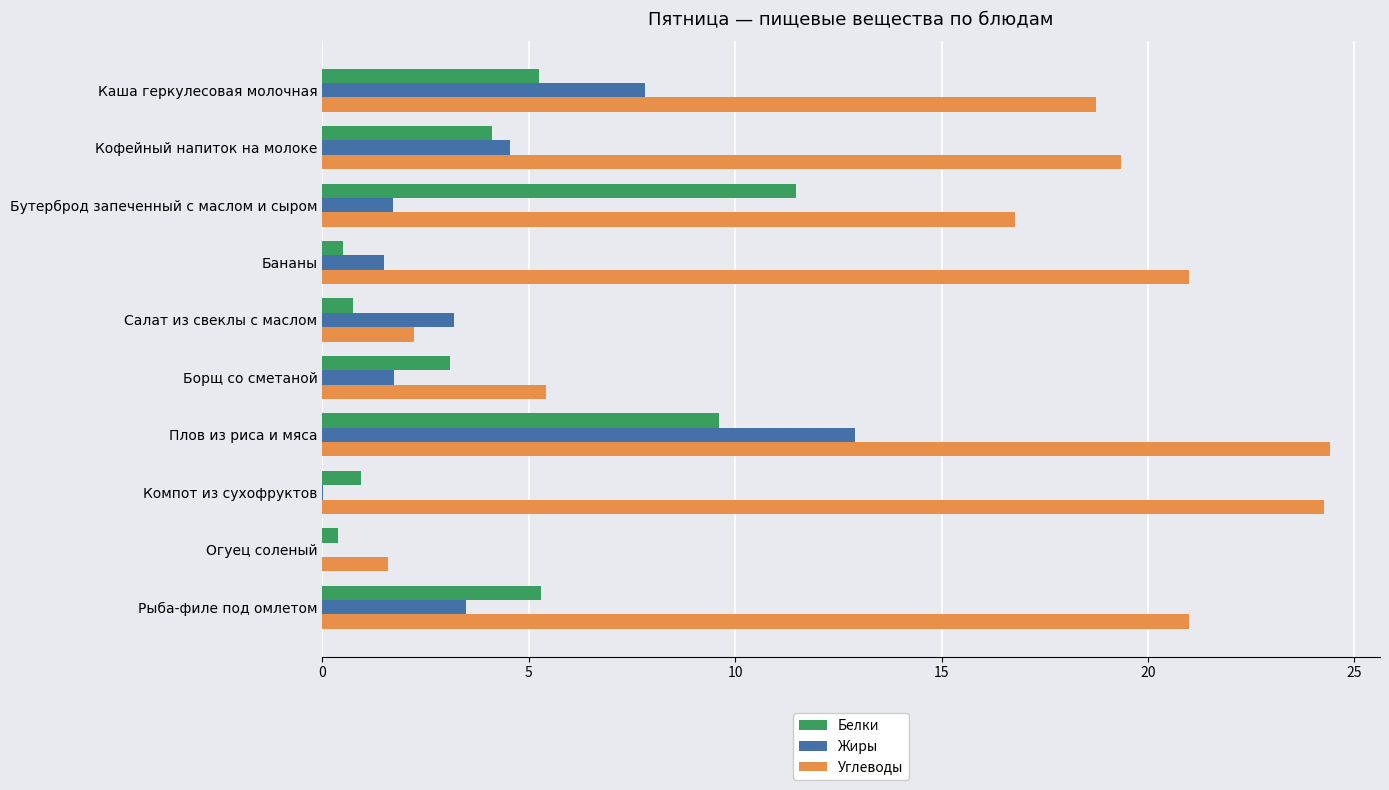

True or false: Углеводы has a value of 18.8 at Каша геркулесовая молочная.

True